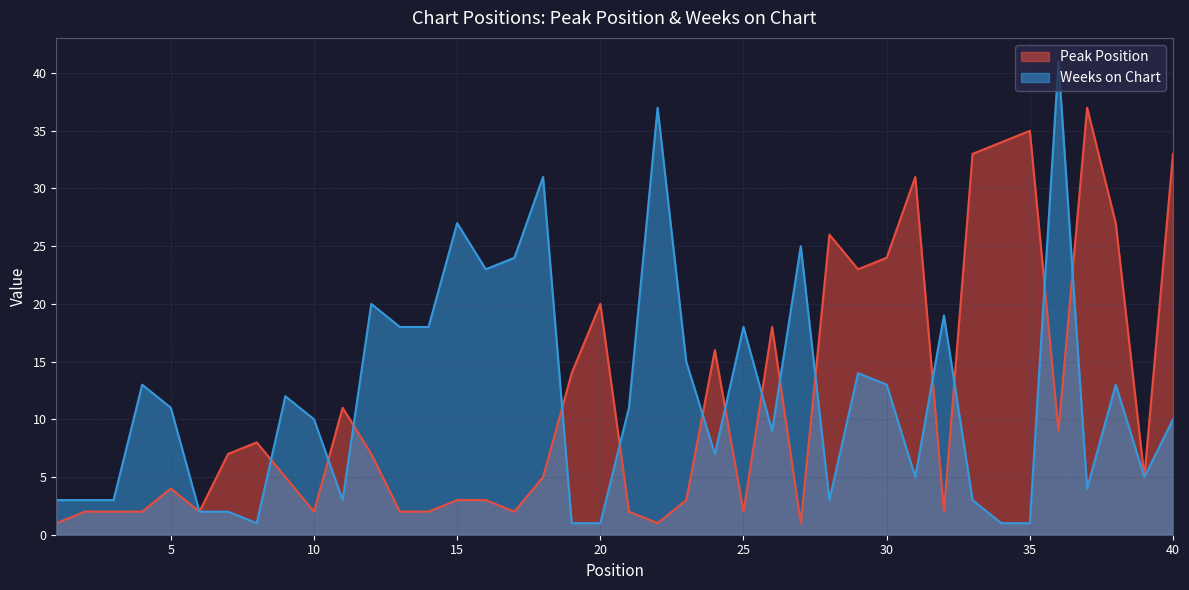

How many interior local peaks does the Weeks on Chart series have?

12